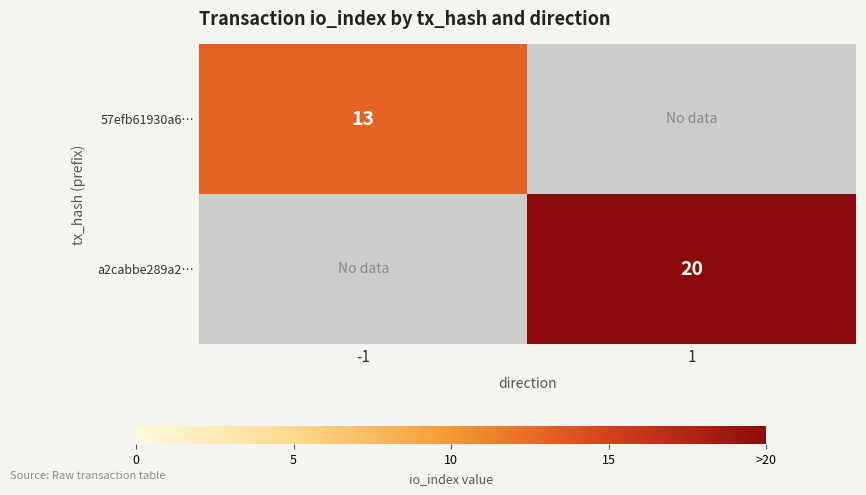

True or false: a2cabbe289a2… has a value of 20 at 1.

True